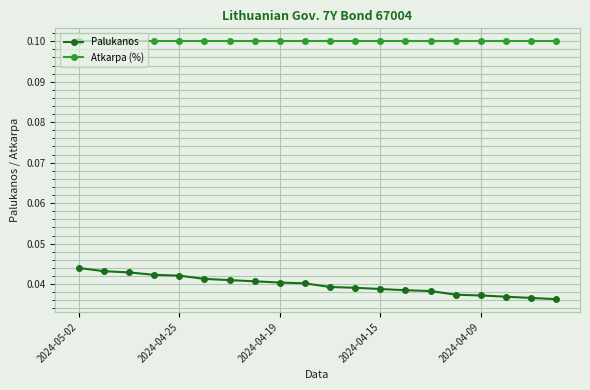

Which series has the largest total across all categories?

Atkarpa (%)